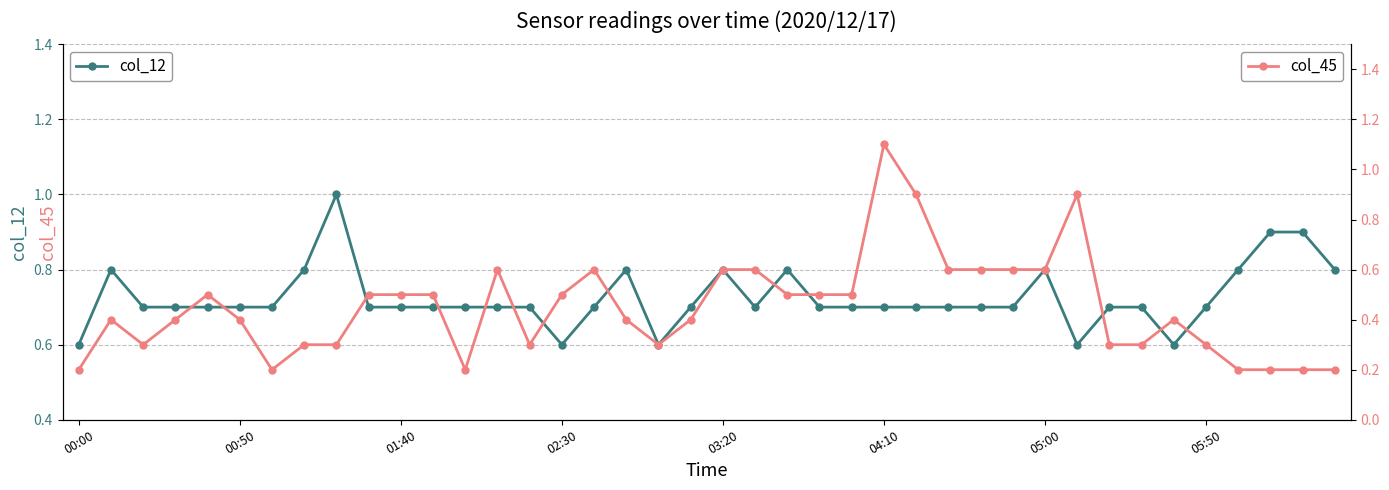

Which has a higher value, 24 or 27?

24